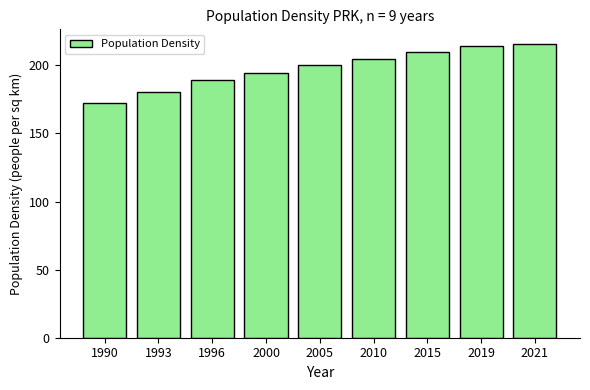

What is the ratio of the value at 1996 to the value at 1993?

1.0